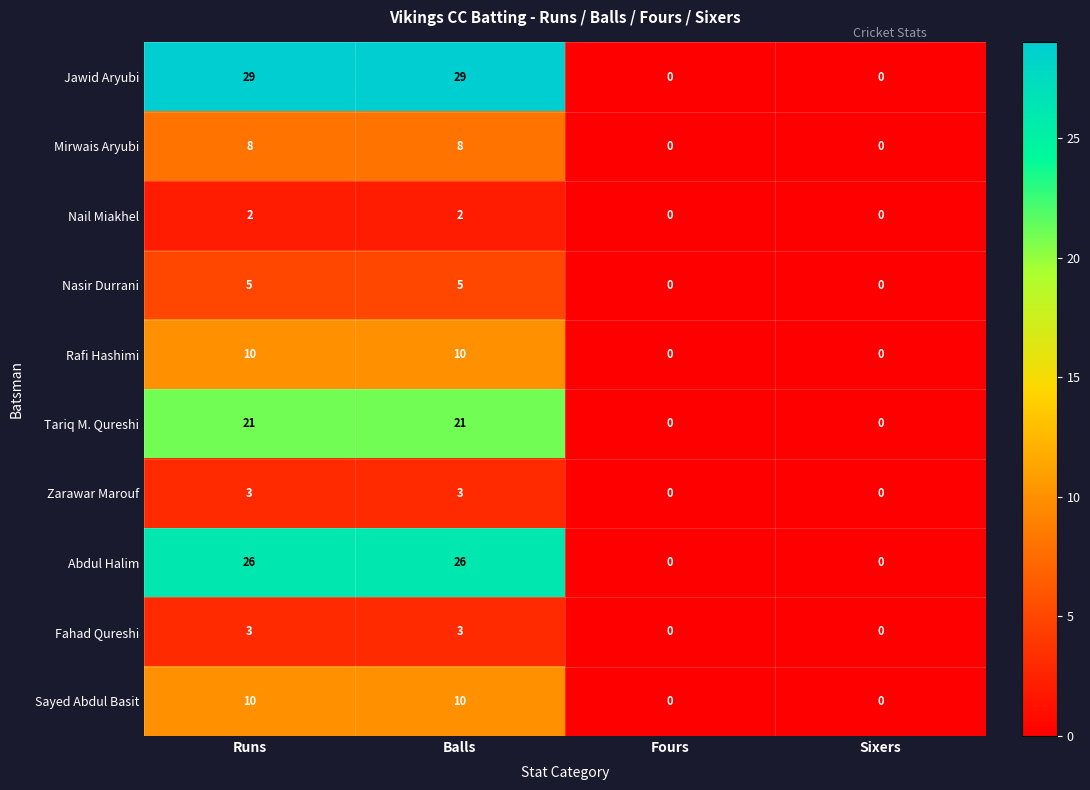

Which series changed the most between Balls and Fours?

Jawid Aryubi